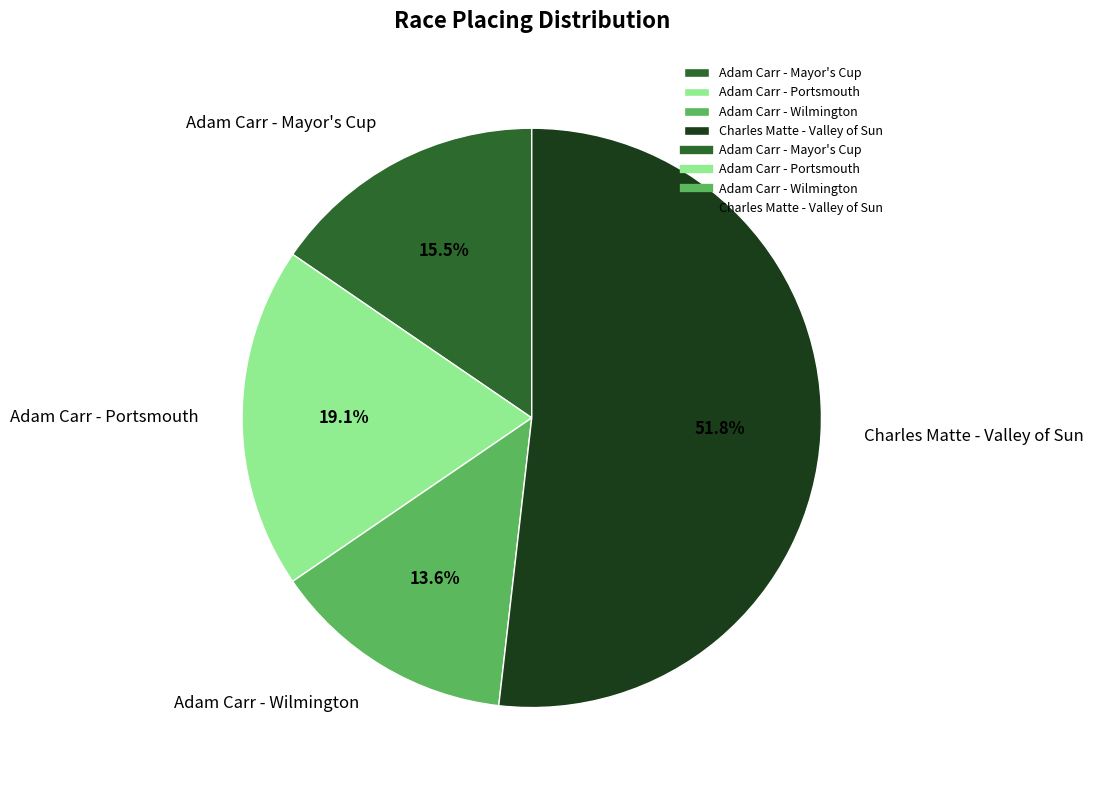

How much of the chart is everything except Adam Carr - Portsmouth?

80.9%